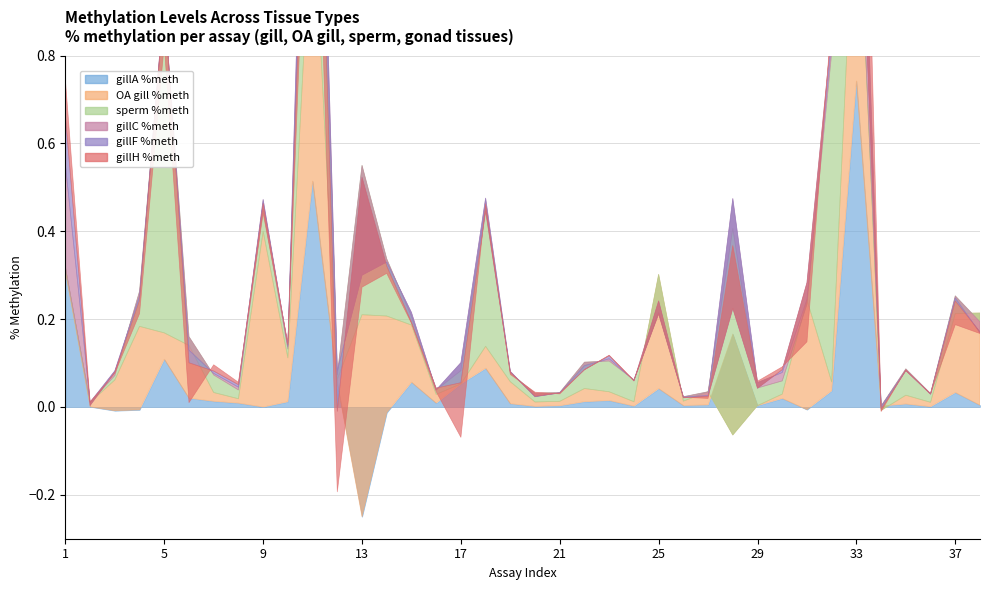

After their last crossing, which series has the higher values: gillF %meth or sperm %meth?

gillF %meth